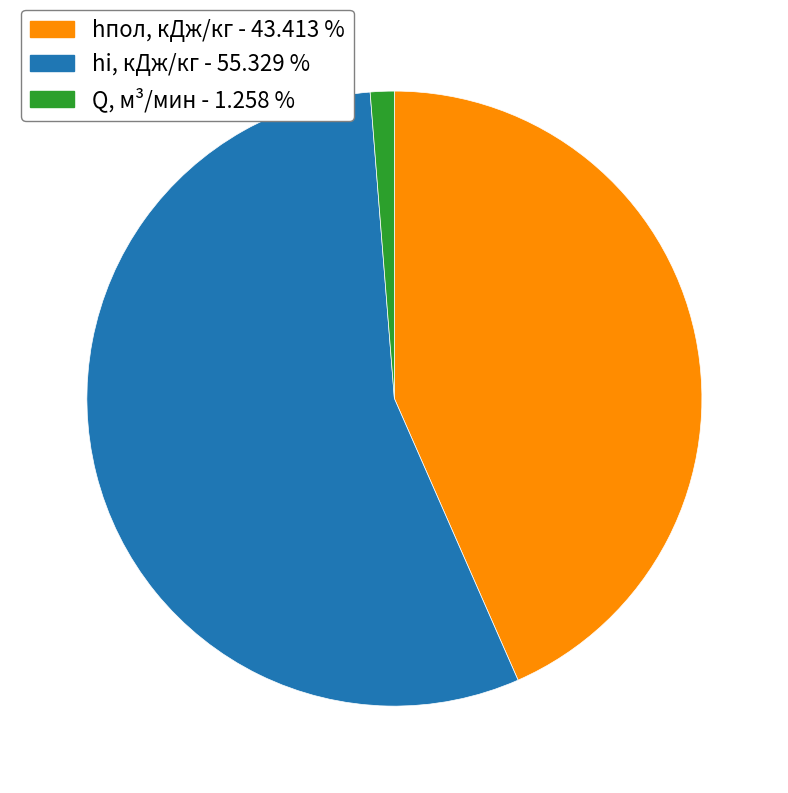

How many slices are in this pie chart?

3